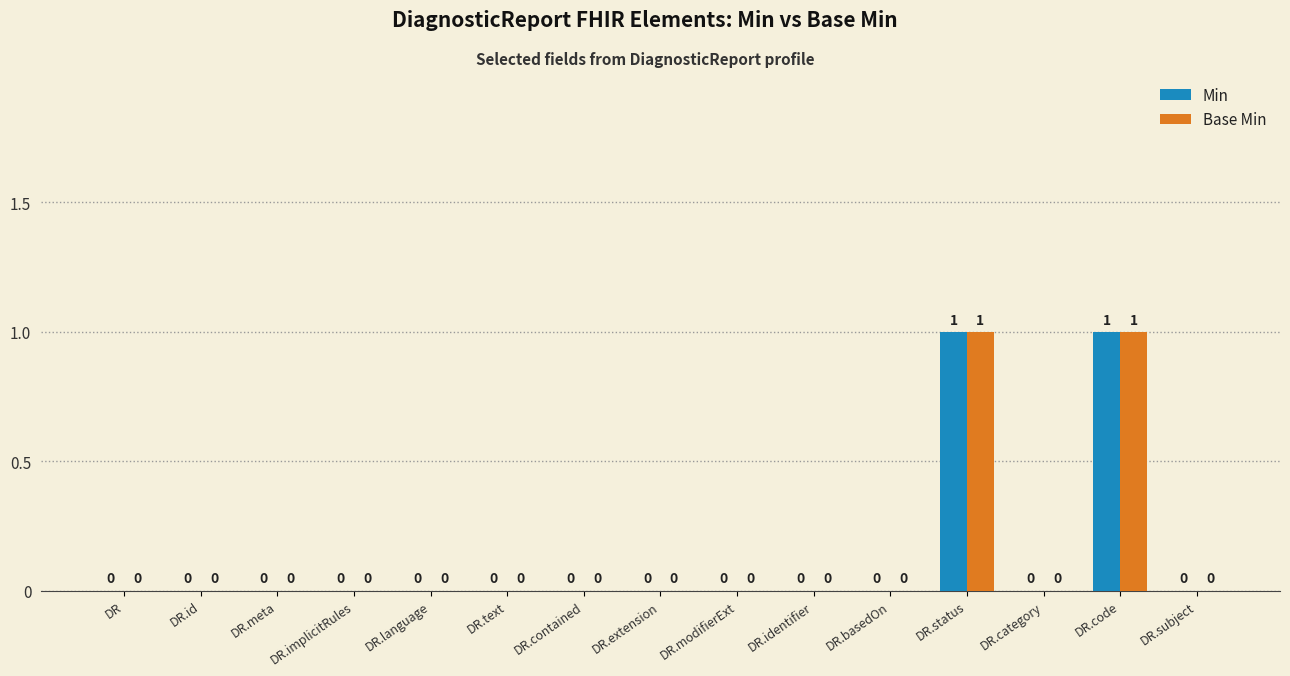

How many Min values are between 0 and 1?

15